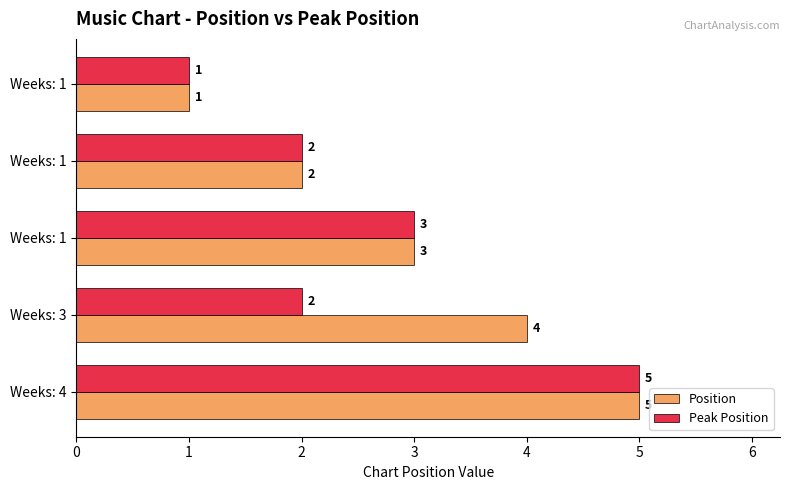

How many series are shown in this chart?

2